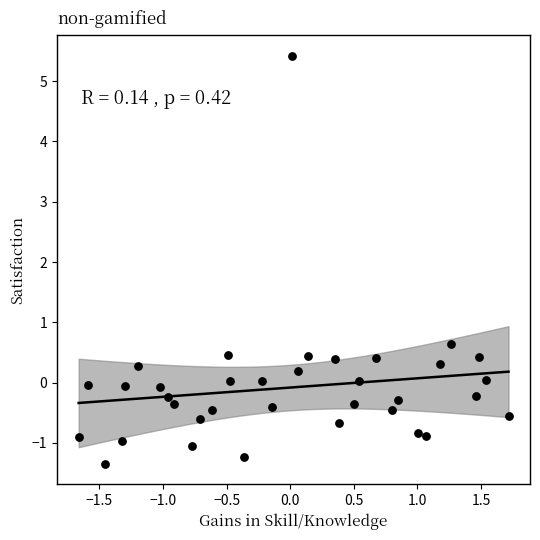

What is the range of X values (max minus min)?

3.4